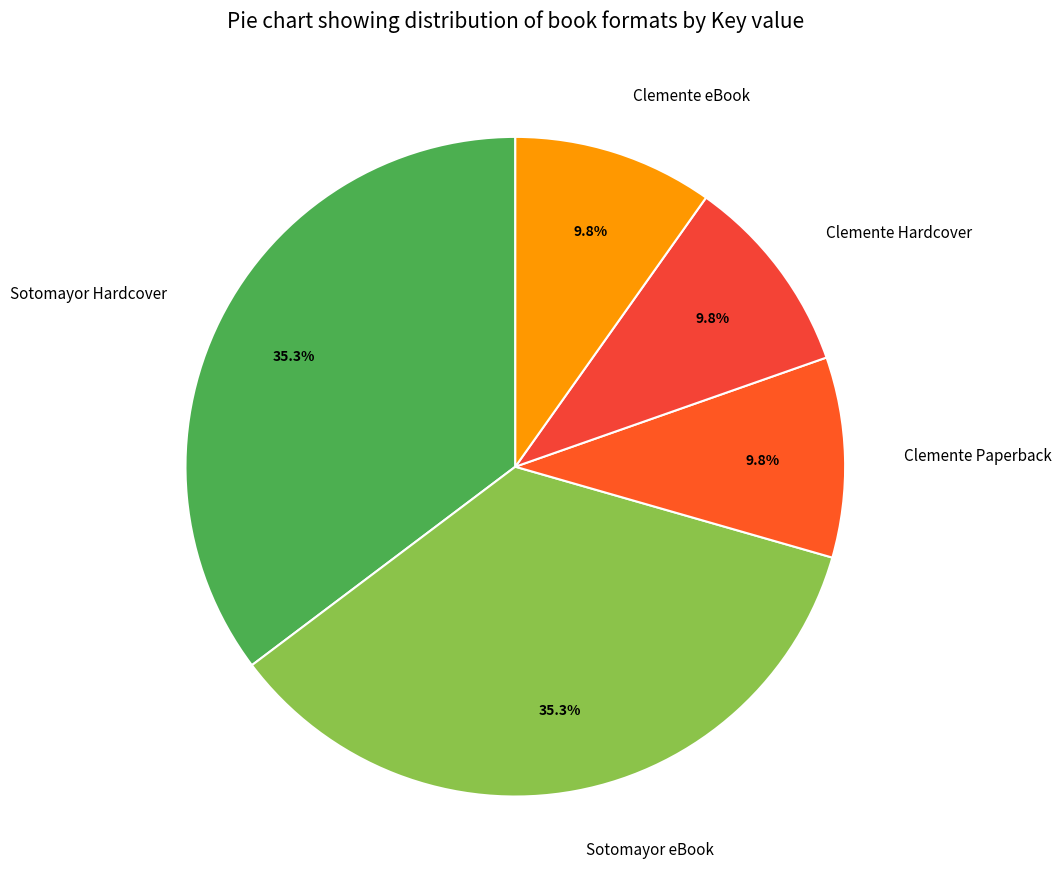

What portion of the pie excludes Sotomayor Hardcover?

64.7%